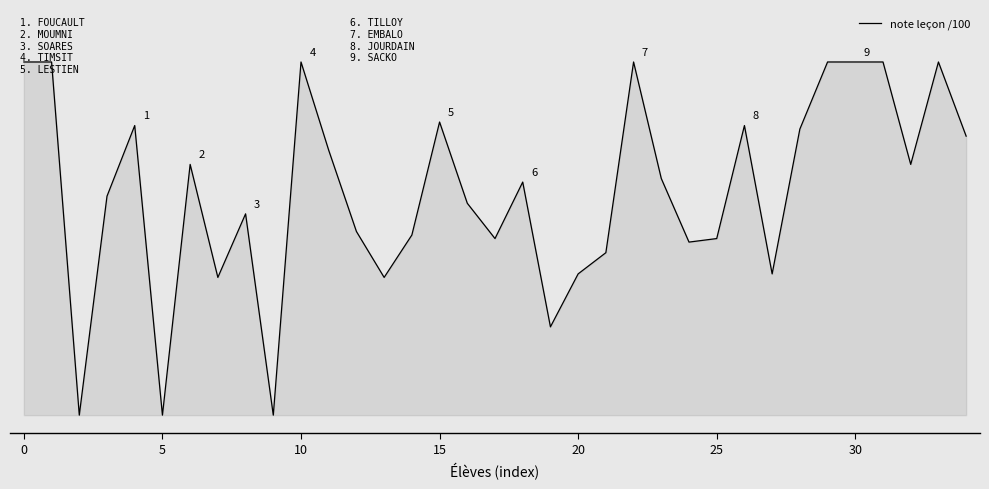

What is the value of the 25th point from the left?

49